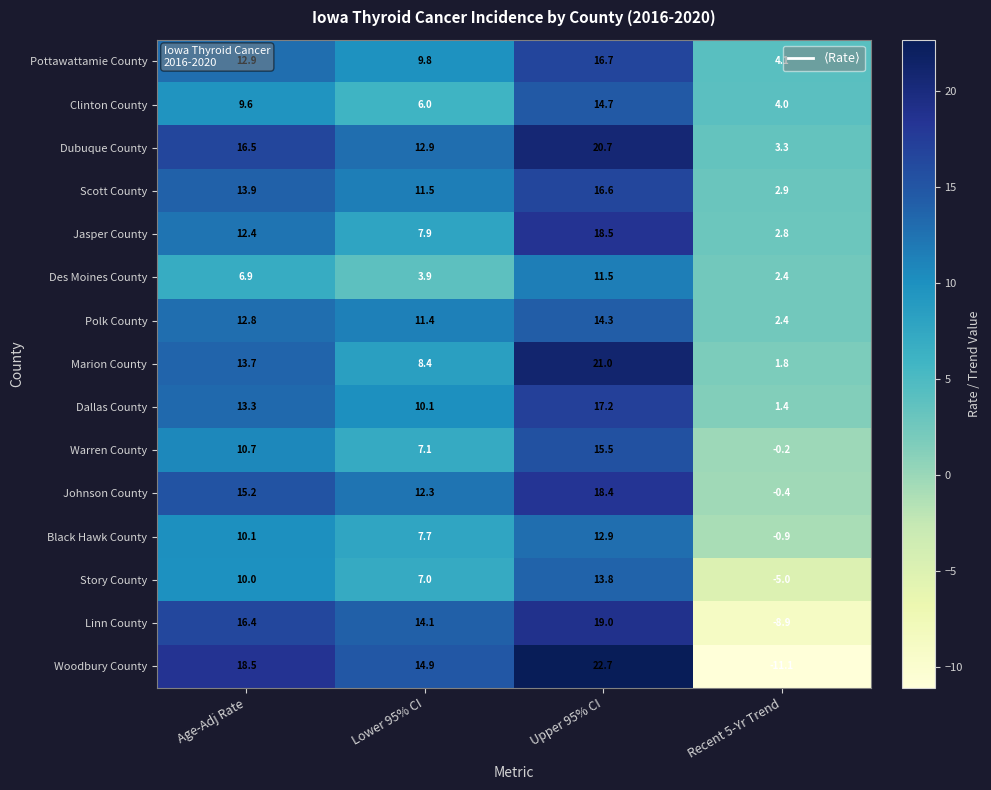

At which category is the sum across all series the highest?

Upper 95% CI